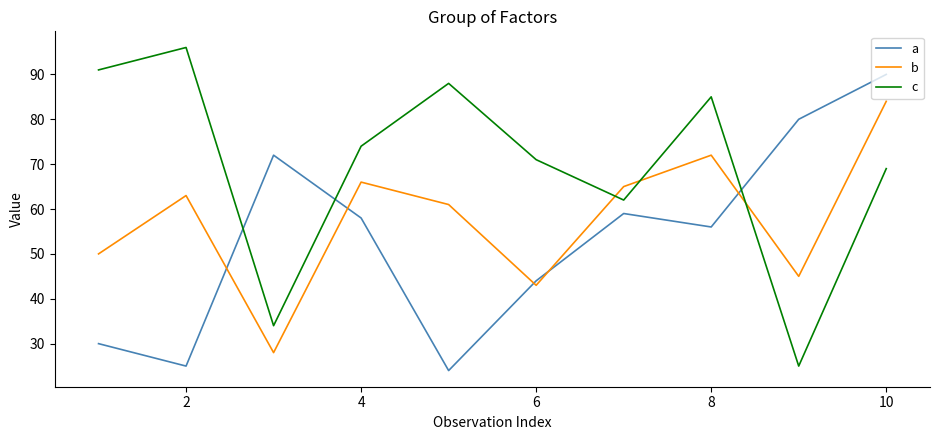

What is the difference between the maximum and minimum values in the b series?

56